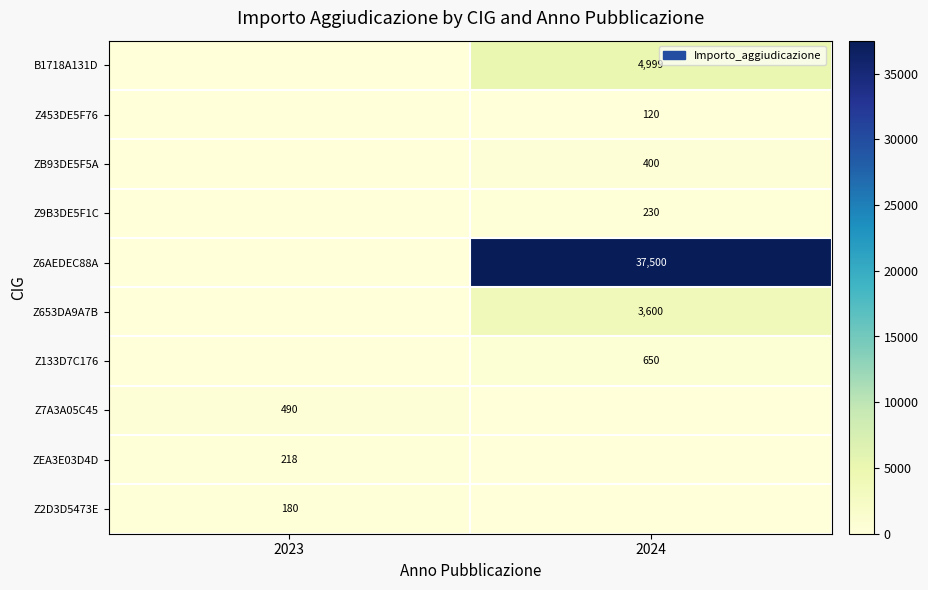

The Z9B3DE5F1C series shows 375 at 2024. True or false?

False